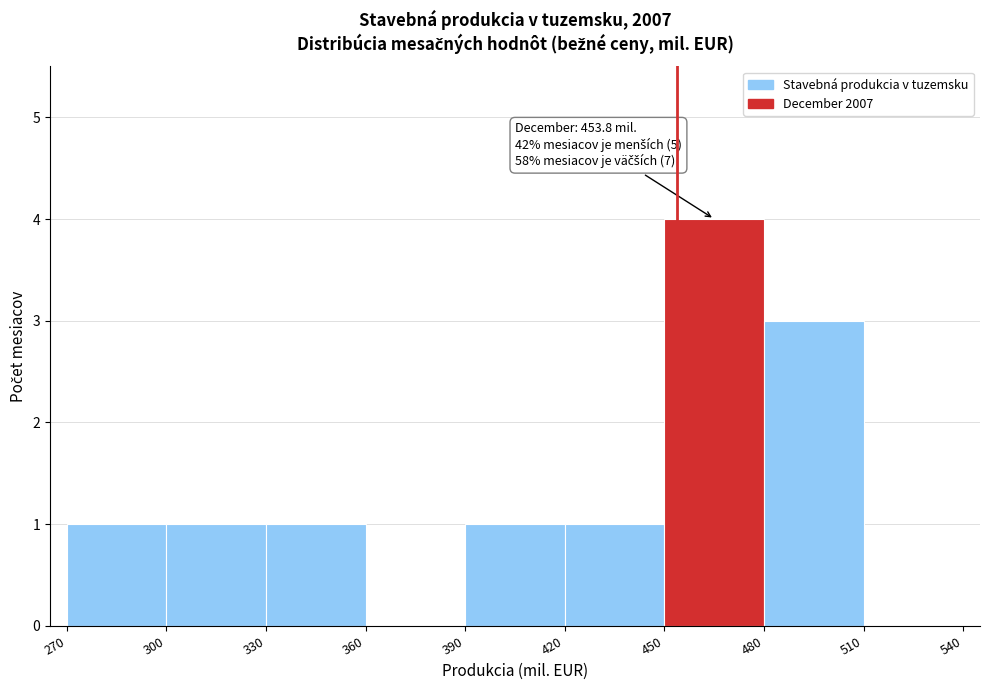

Which range on the x-axis has the tallest bar?

450 to 480